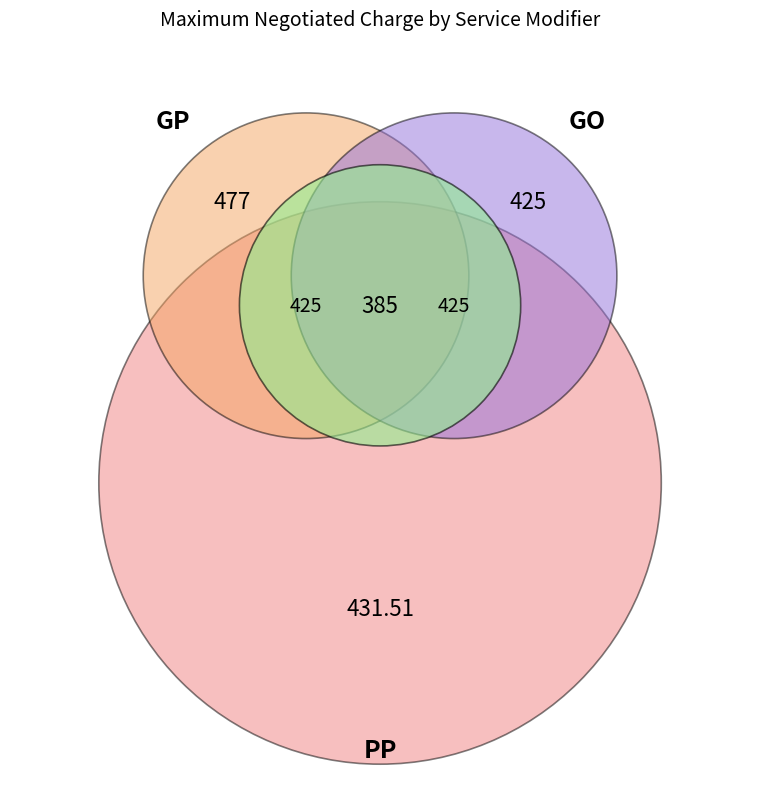

Which slice is the smallest?

GN